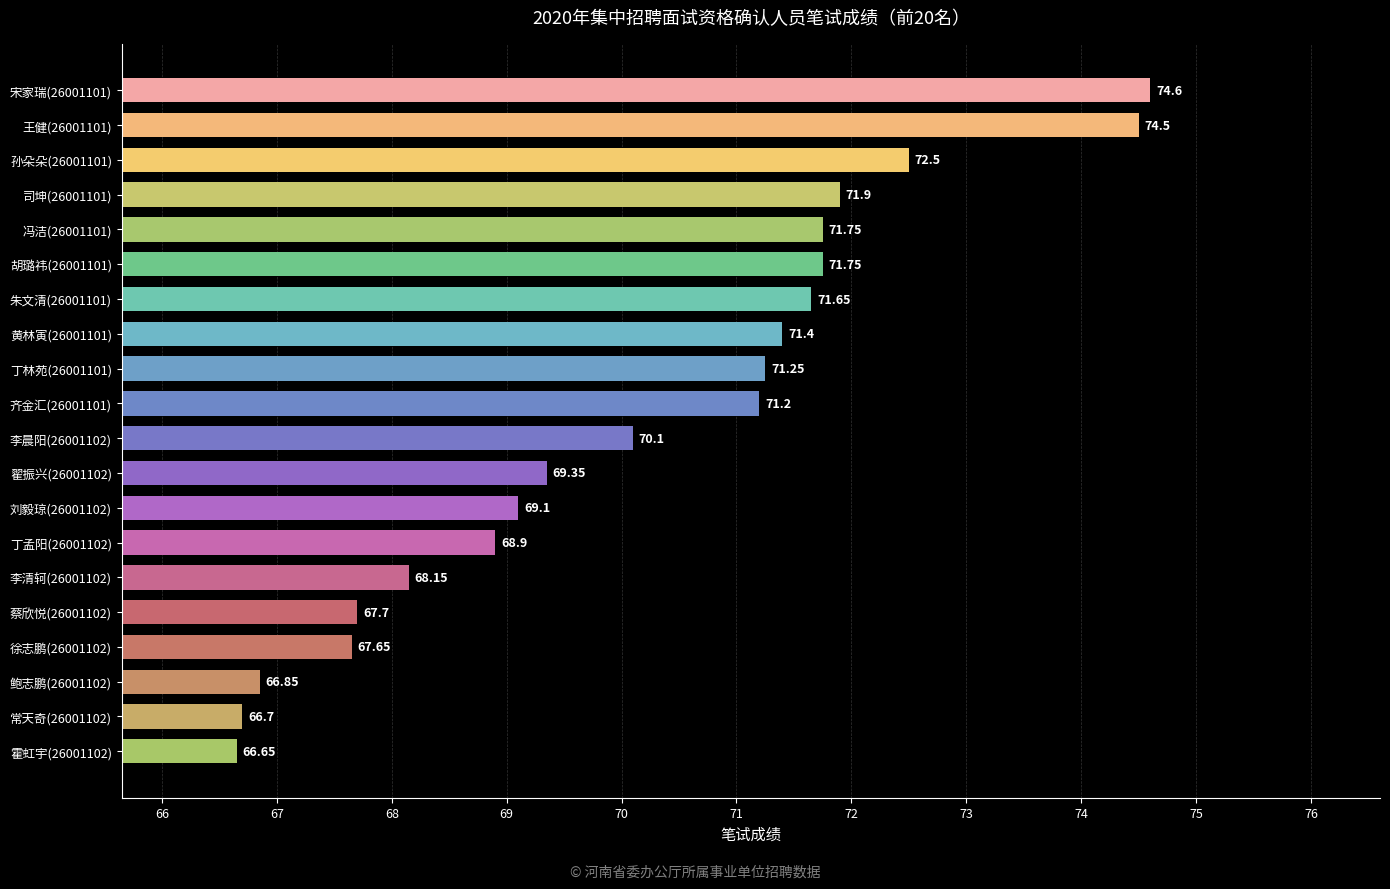

Which has a higher value, 李晨阳(26001102) or 齐金汇(26001101)?

齐金汇(26001101)